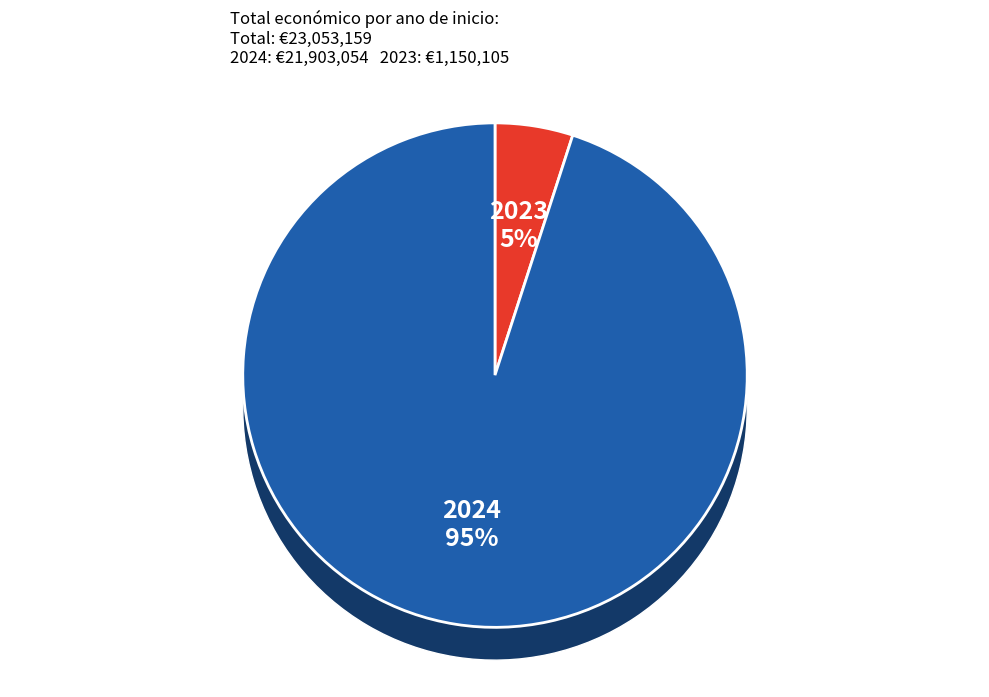

Does 5 account for over 50% of the chart?

No